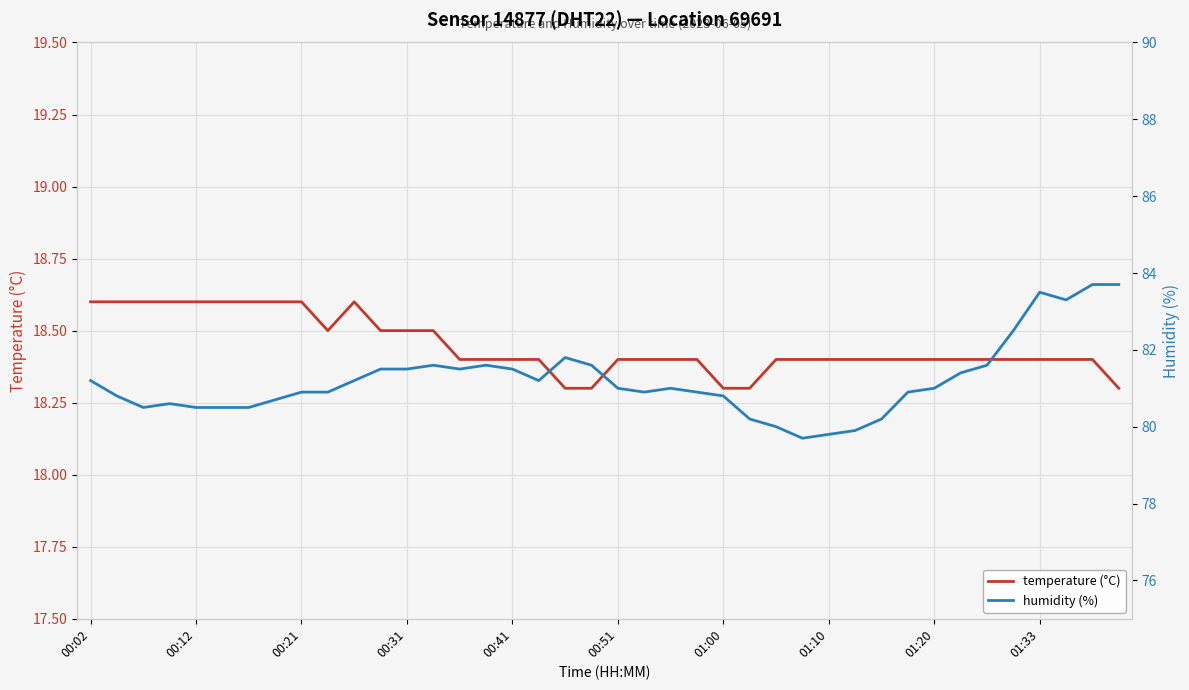

Between 15 and 31, which is larger?

15